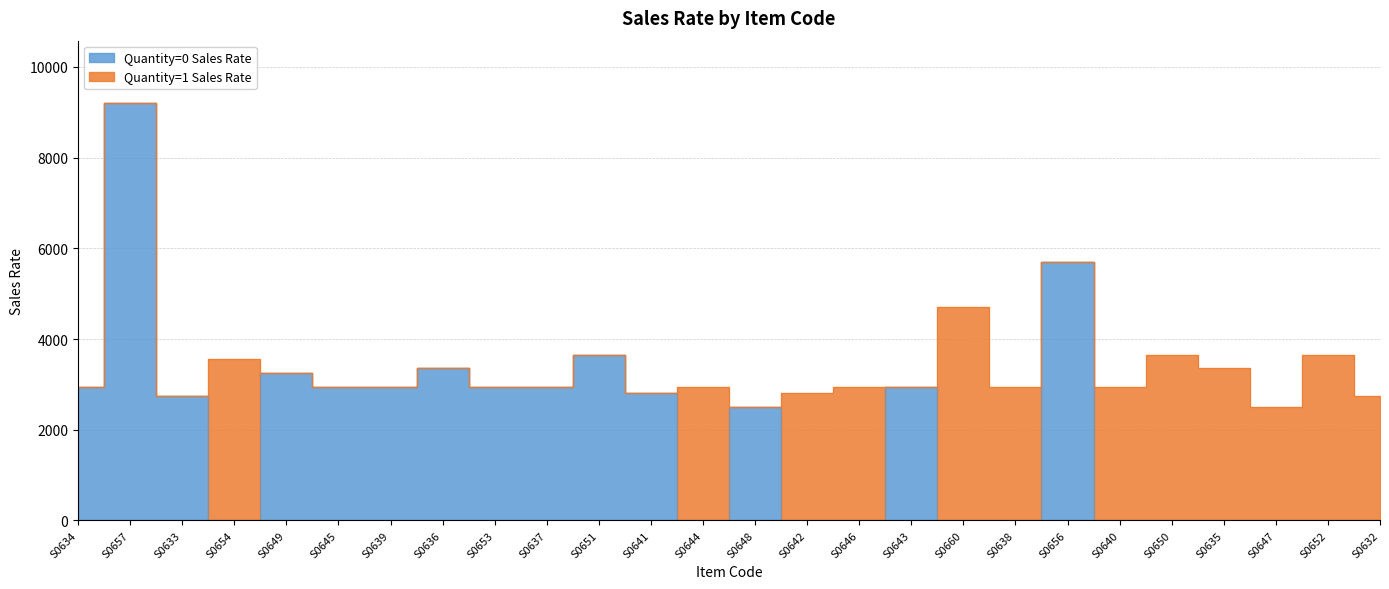

Read the value at S0648, to the nearest 50.

2500